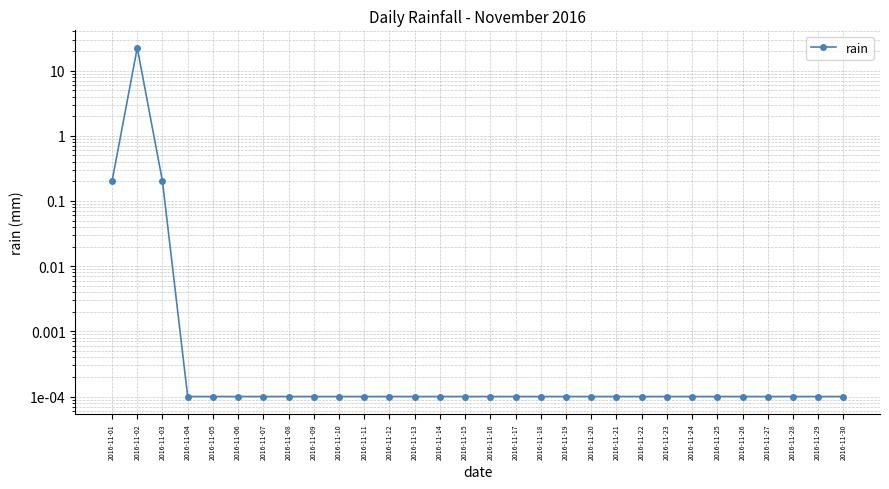

What is the difference between the values at 2016-11-15 and 2016-11-02?

22.4